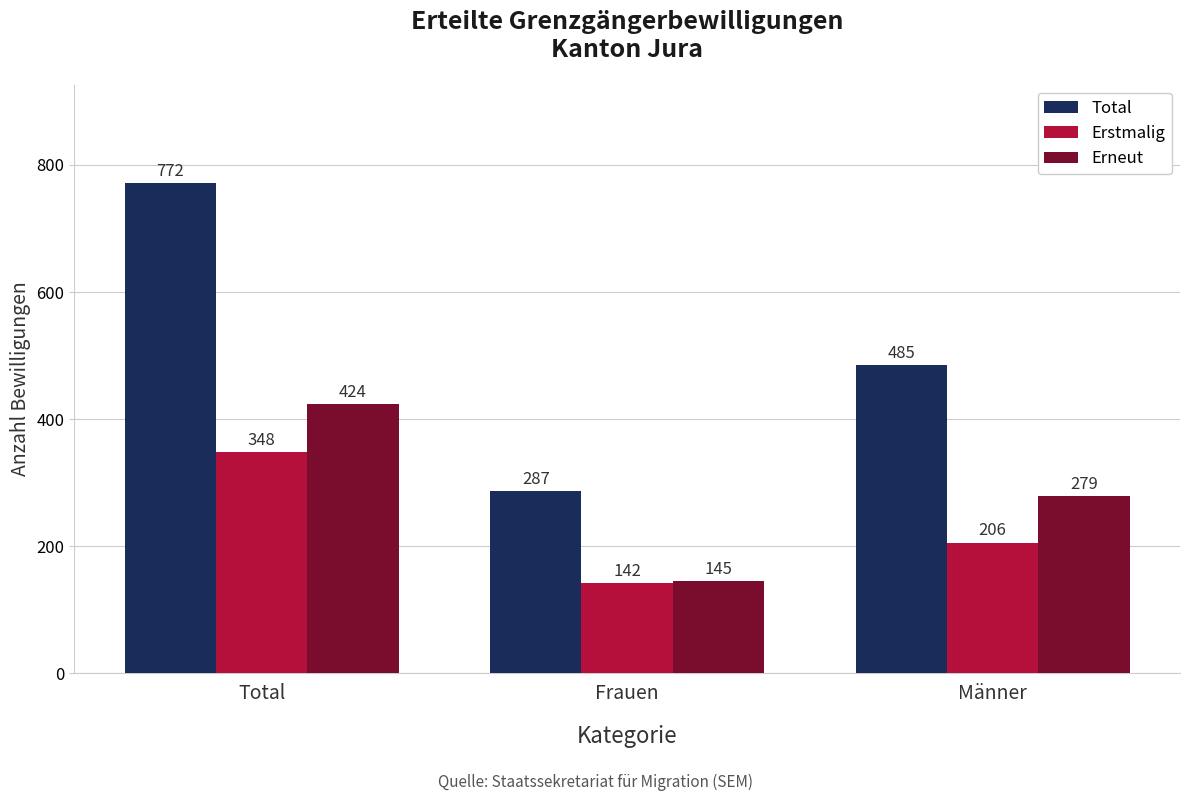

Rank the series at Frauen from lowest to highest value.

Erstmalig, Erneut, Total